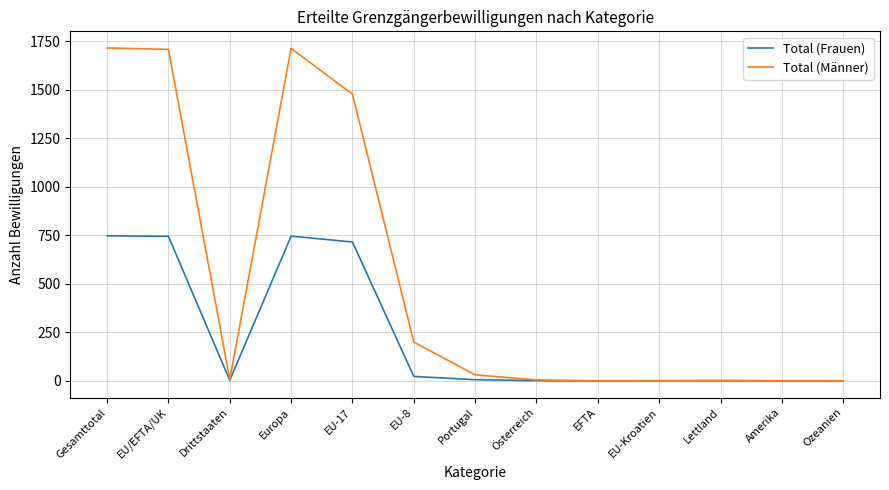

What is the sum of all Total (Frauen) values?

2990